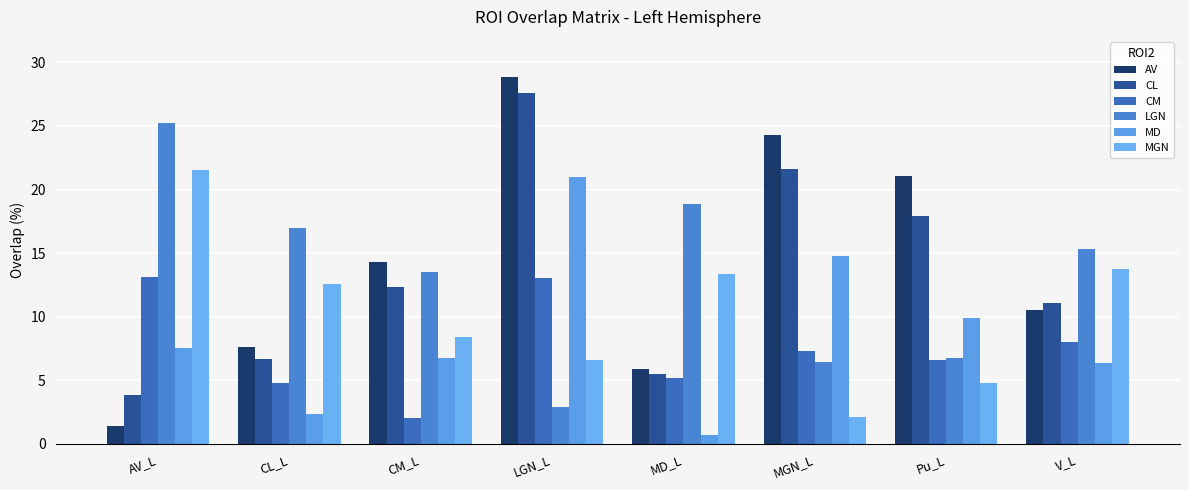

How many data points in CL are above 12?

4